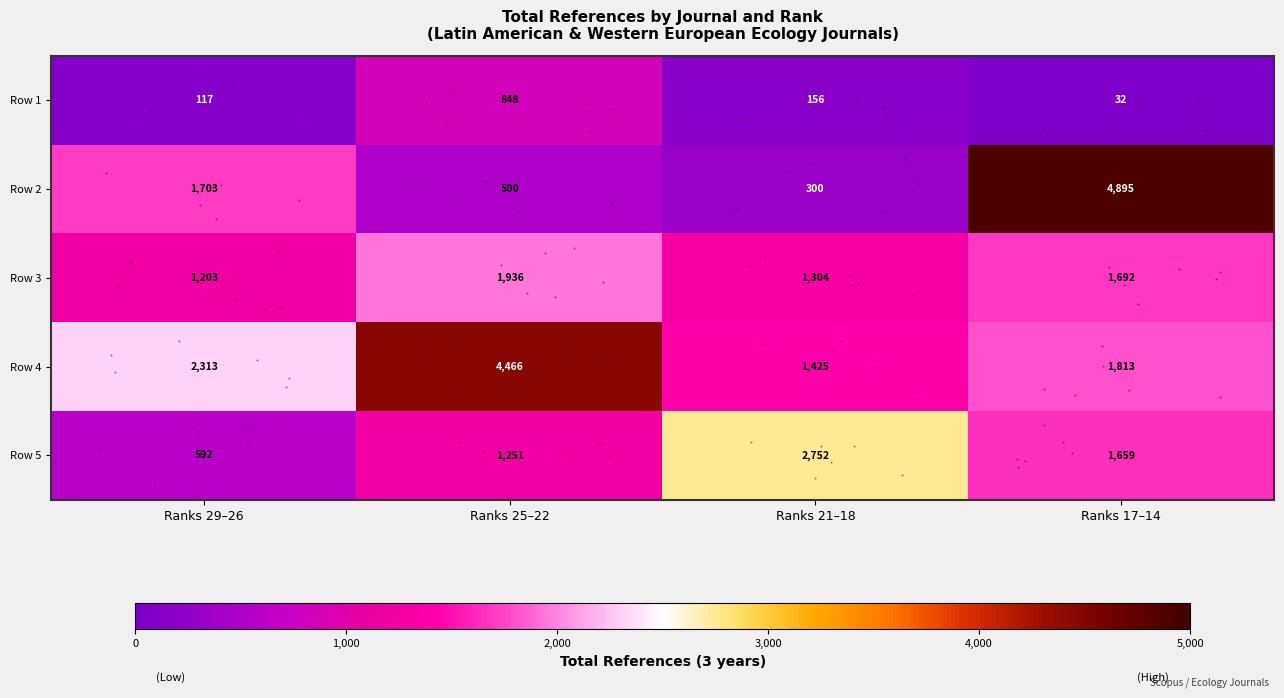

What is the sum of the row_0 values at Ranks 17–14 and Ranks 29–26?

149